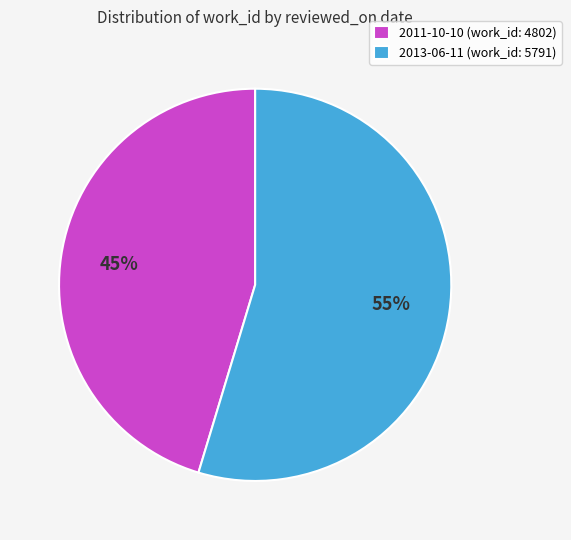

What is the largest slice in the pie chart?

2013-06-11